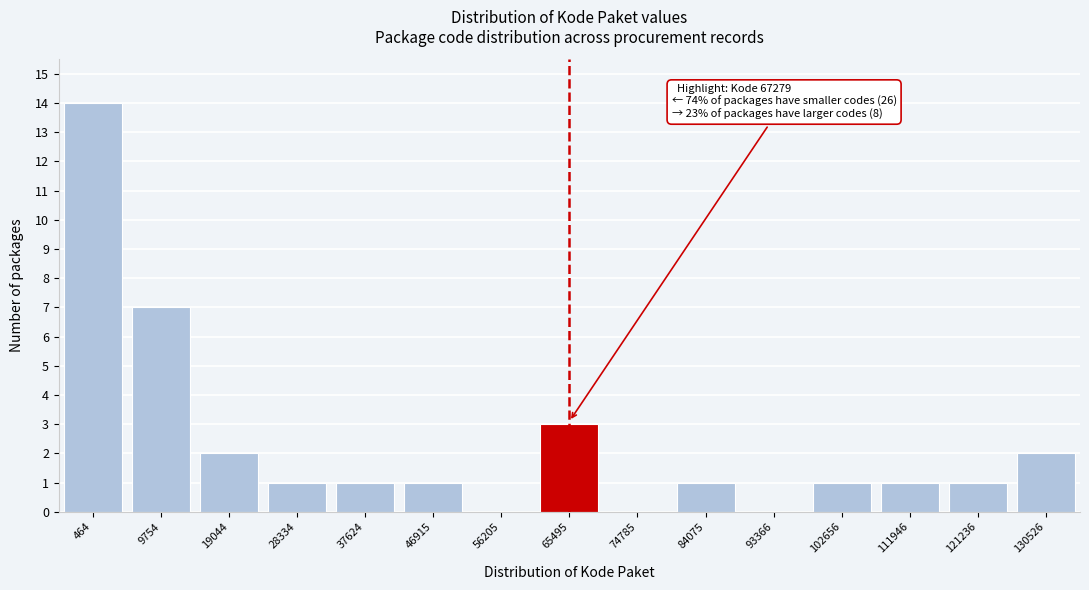

Reading left to right, extract all data points from this chart.

464=14	9754=7	19044=2	28334=1	37624=1	46915=1	56205=0	65495=3	74785=0	84075=1	93366=0	102656=1	111946=1	121236=1	130526=2